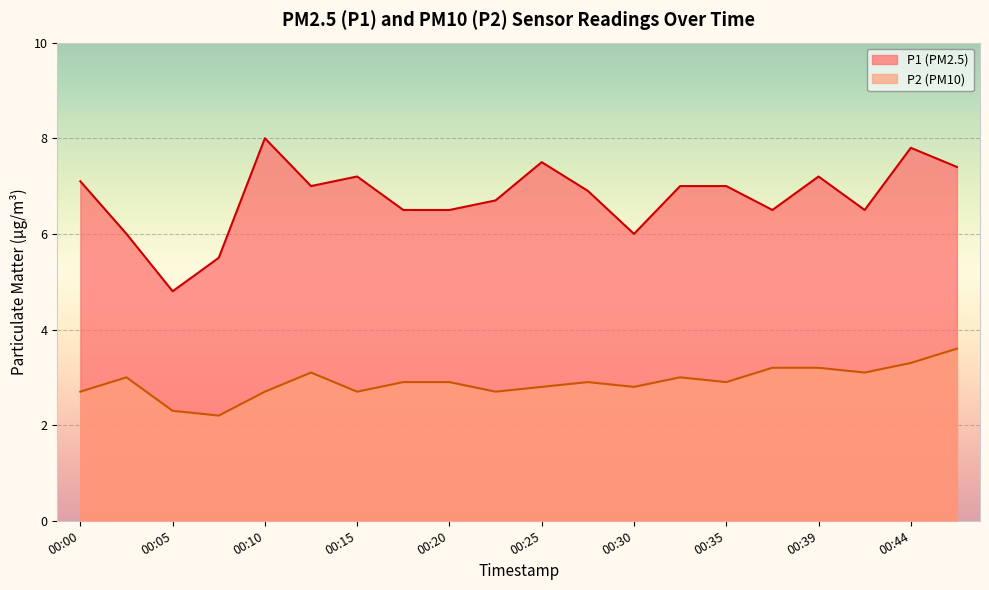

True or false: P1 and P2 cross at least once.

False